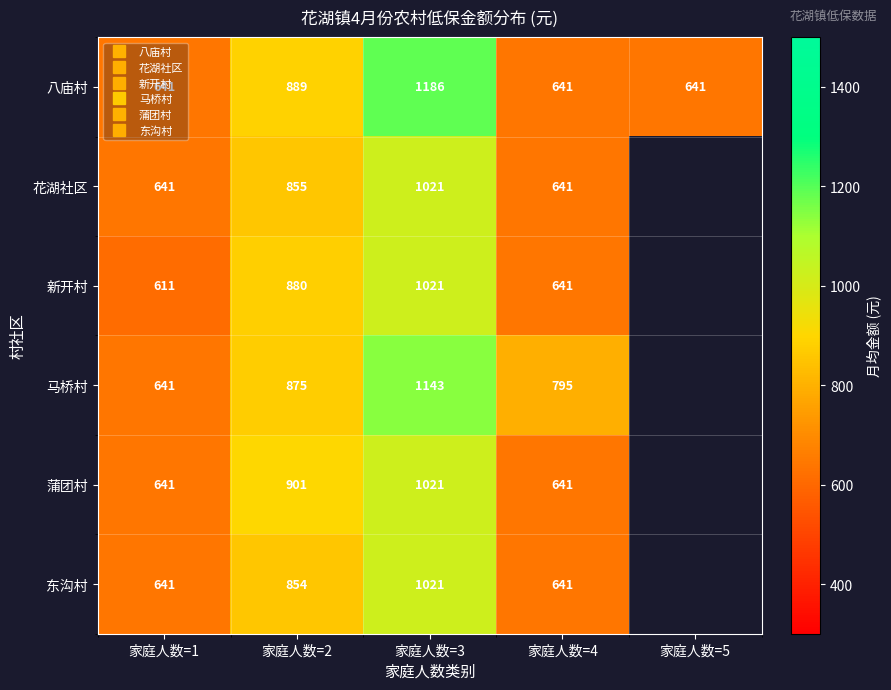

Which series has the largest range (max minus min)?

八庙村